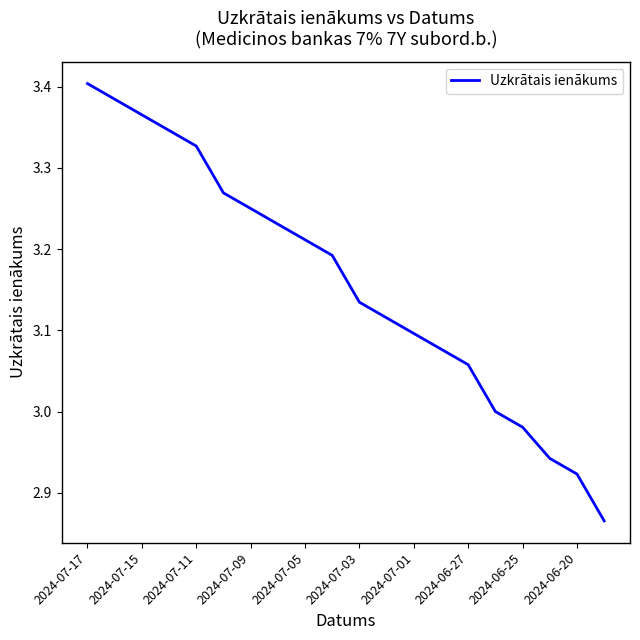

How many lines are shown in the chart?

1